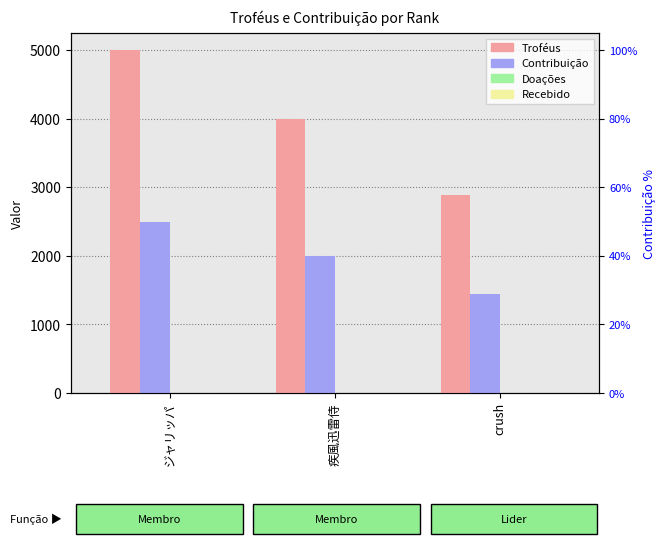

Which series has the largest range (max minus min)?

Troféus